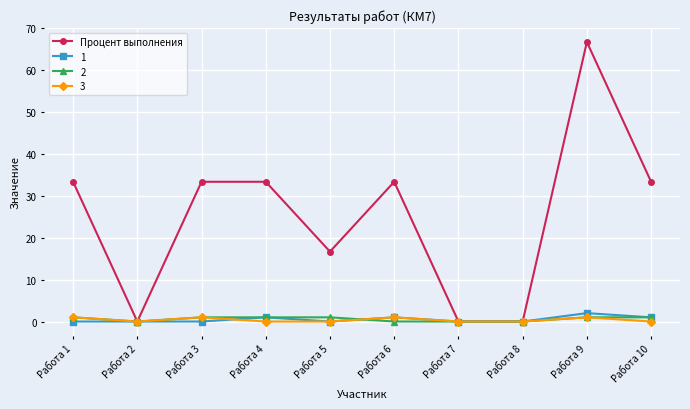

Does the chart have visible grid lines?

Yes